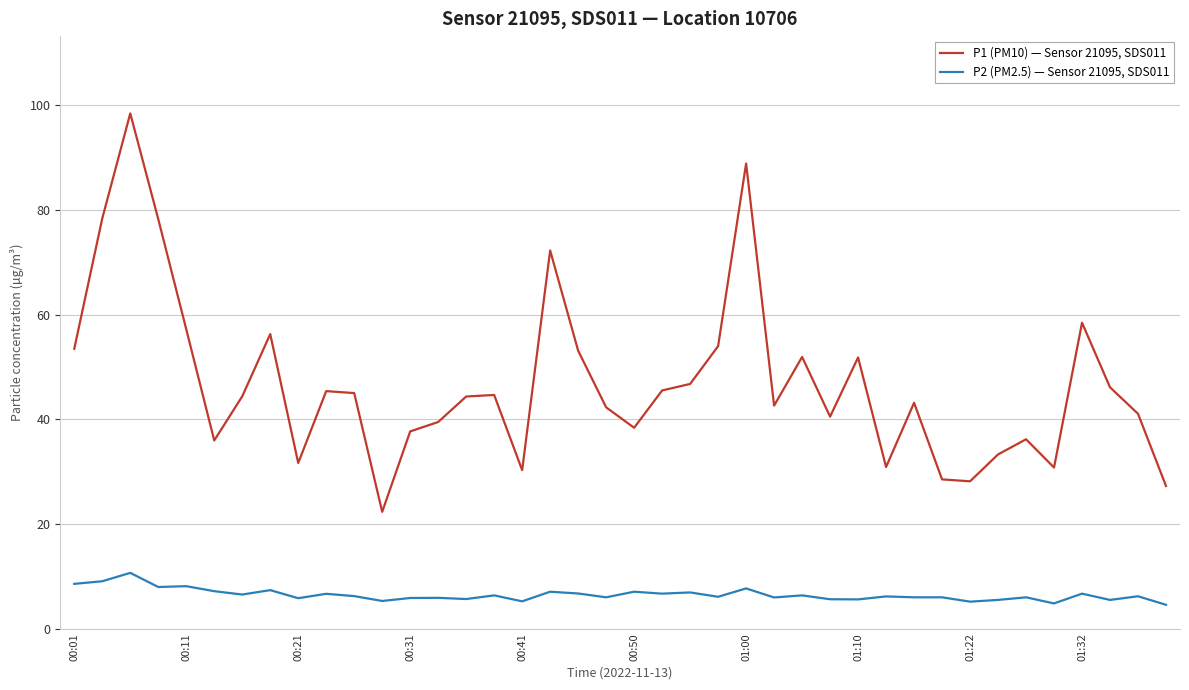

Rank the series by their average value, from lowest to highest.

P2 (PM2.5) — Sensor 21095, SDS011, P1 (PM10) — Sensor 21095, SDS011